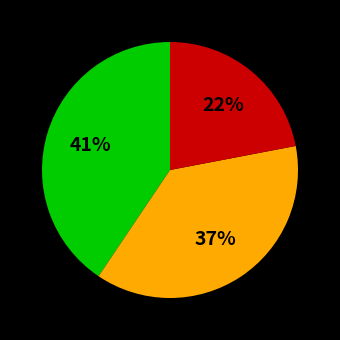

Is there any slice that represents more than half of the pie?

No